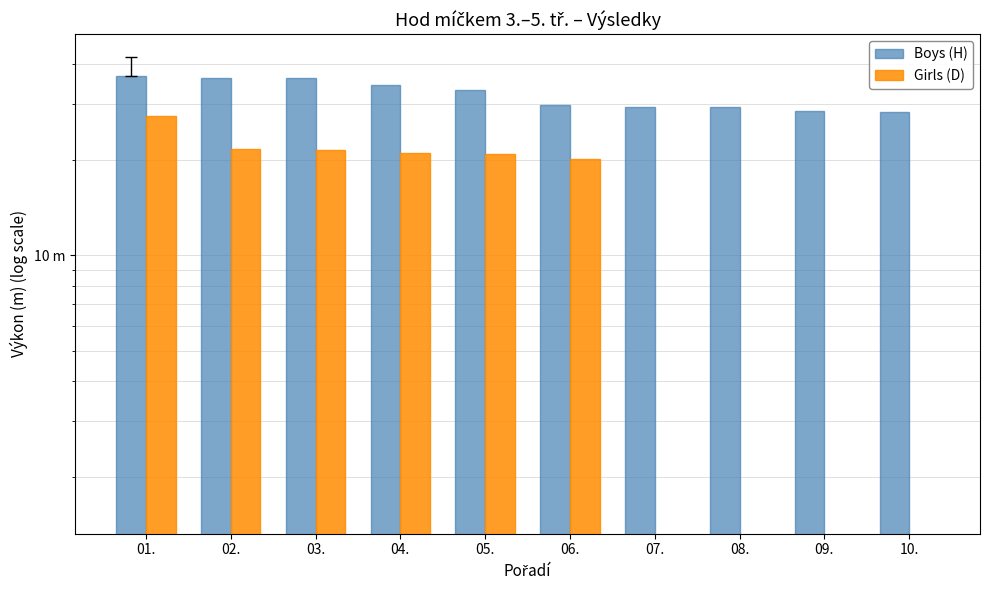

At which category is the sum across all series the highest?

01.